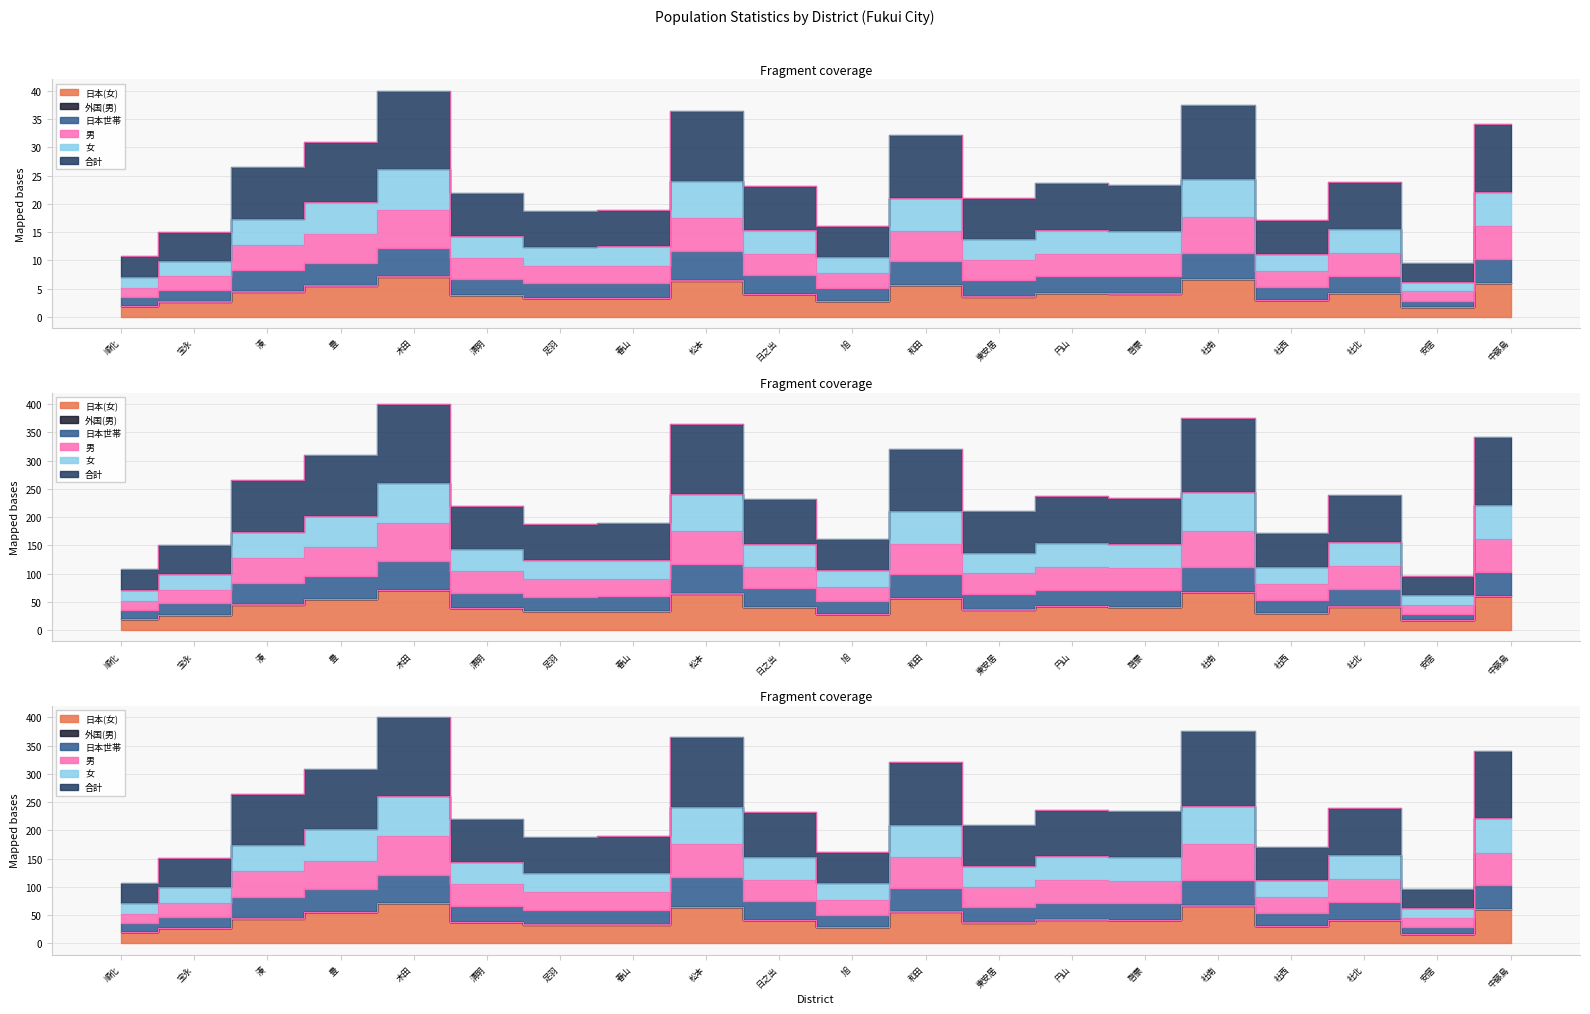

The 日本(女) series shows 41.3 at 社北. True or false?

True